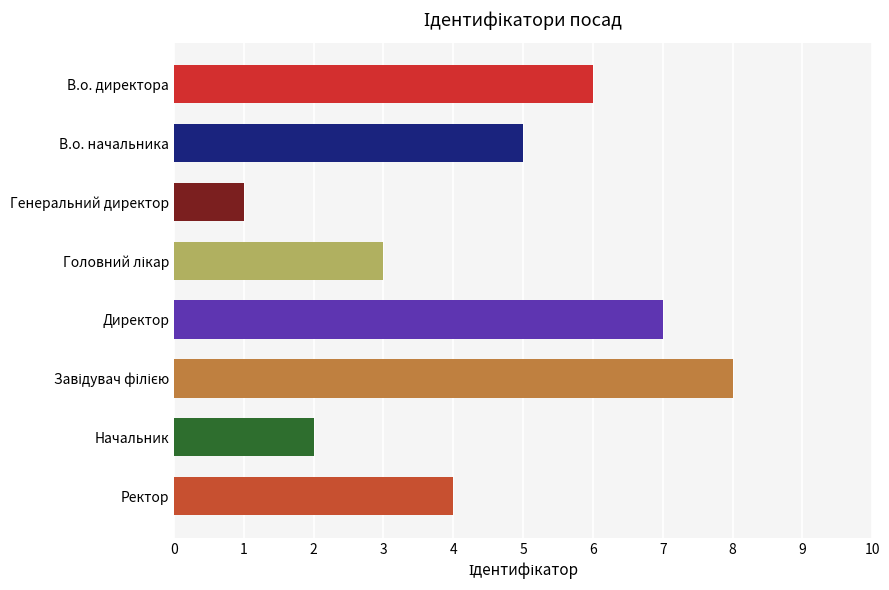

What is the label of the 3rd bar from the top?

Генеральний директор